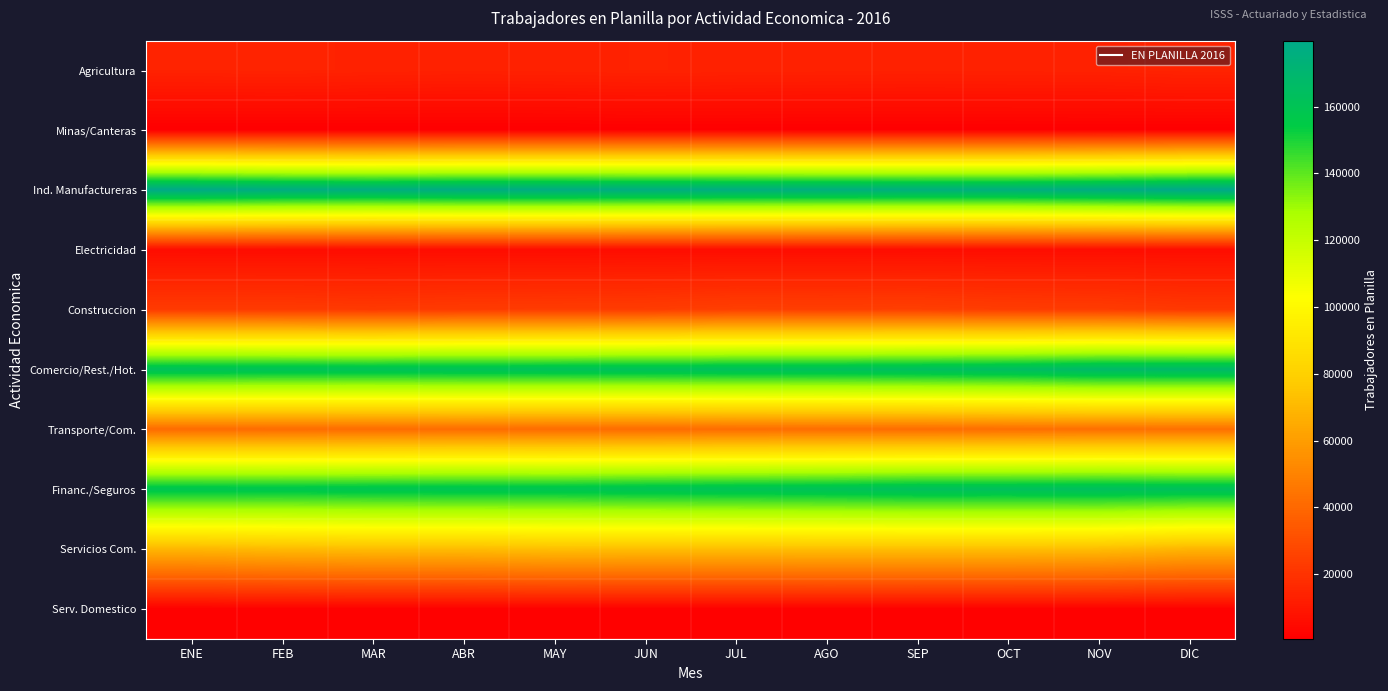

At SEP, list the series in order from smallest to largest.

Minas/Canteras, Serv. Domestico, Electricidad, Agricultura, Construccion, Transporte/Com., Servicios Com., Financ./Seguros, Comercio/Rest./Hot., Ind. Manufactureras